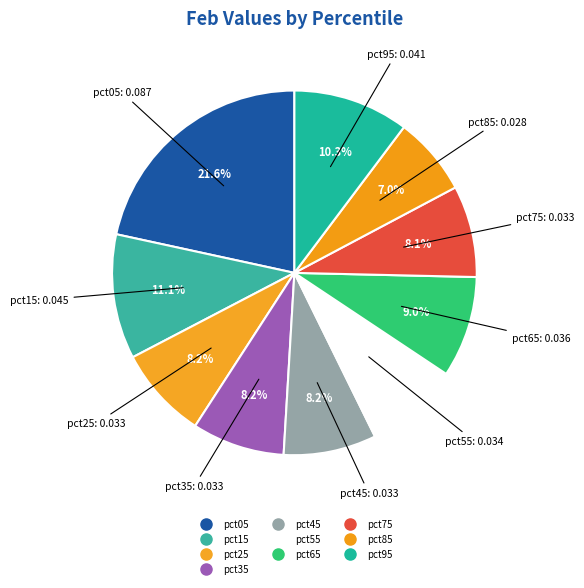

Count the number of slices in the pie.

10